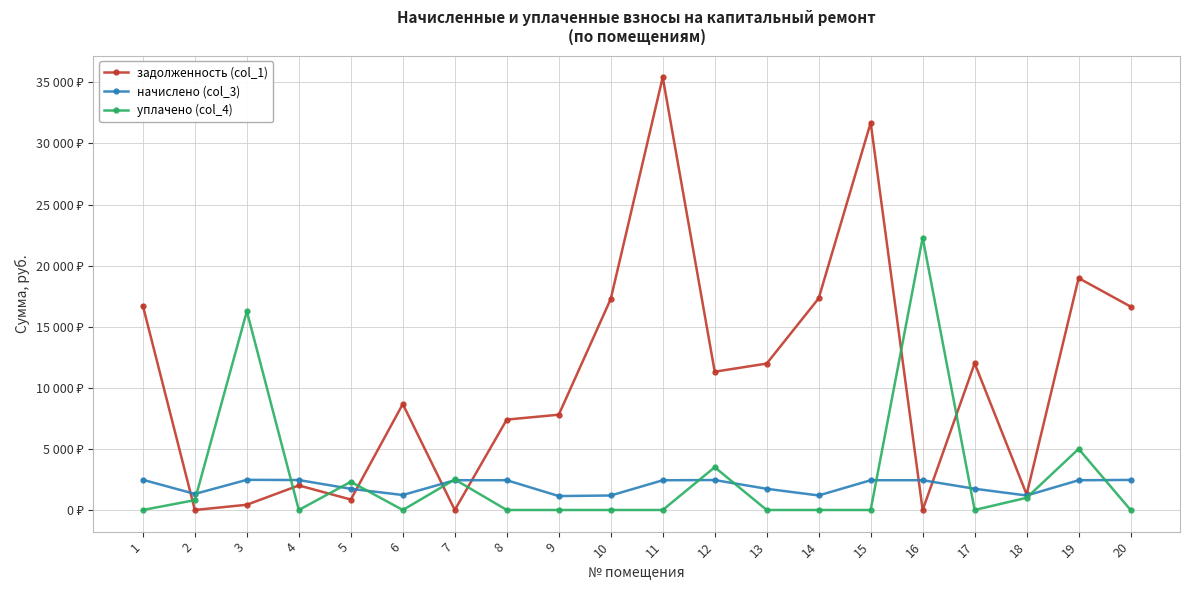

Is this an area chart (filled region under the line)?

No